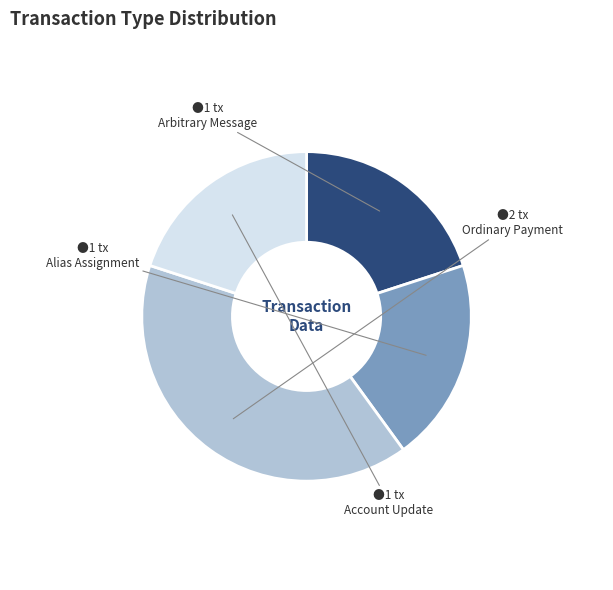

Is there any slice that represents more than half of the pie?

No